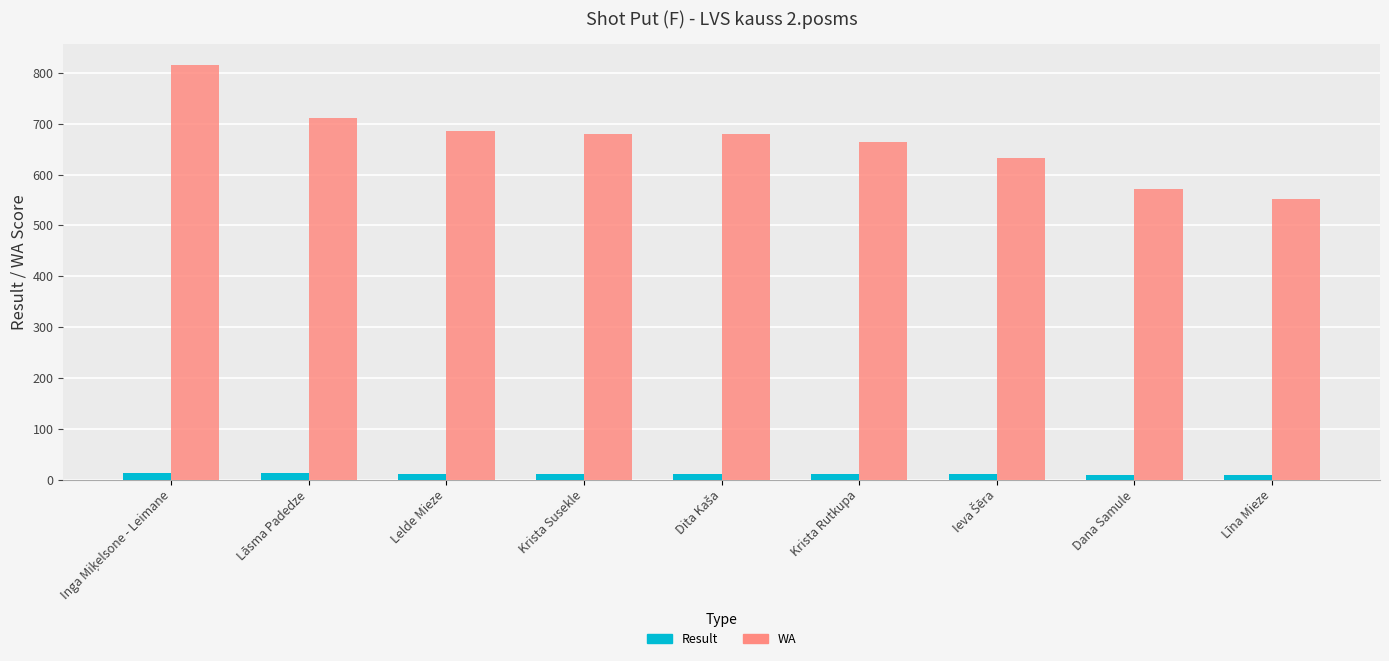

Is it true that WA equals 711.0 at Lāsma Padedze?

True